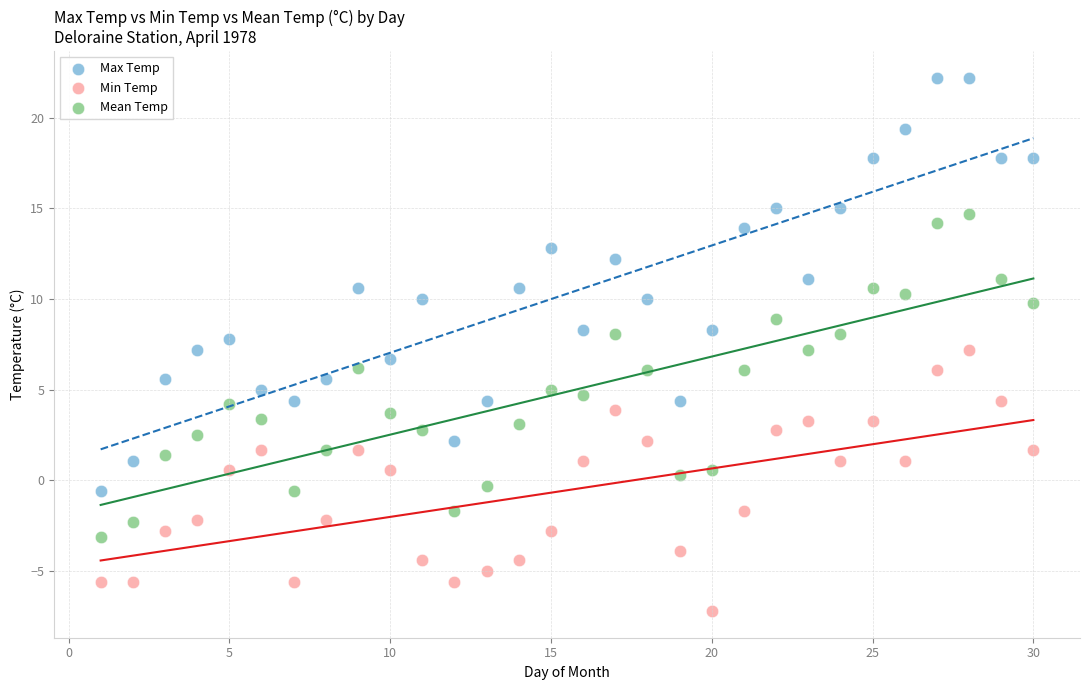

What is the X range (max minus min) for the scatter plot?

29.0